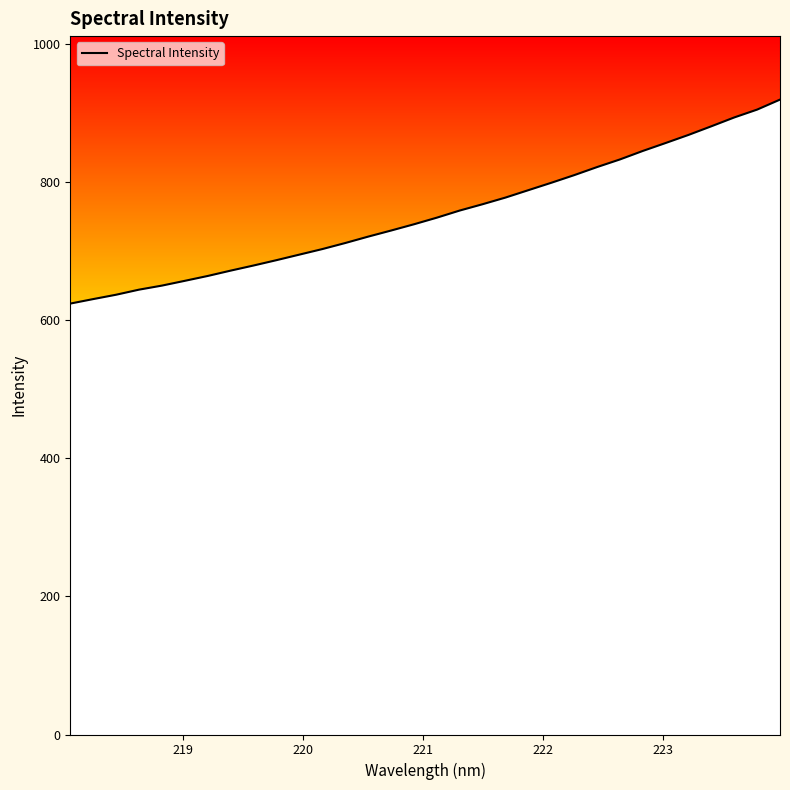

What is the minimum value shown in the chart?

624.1